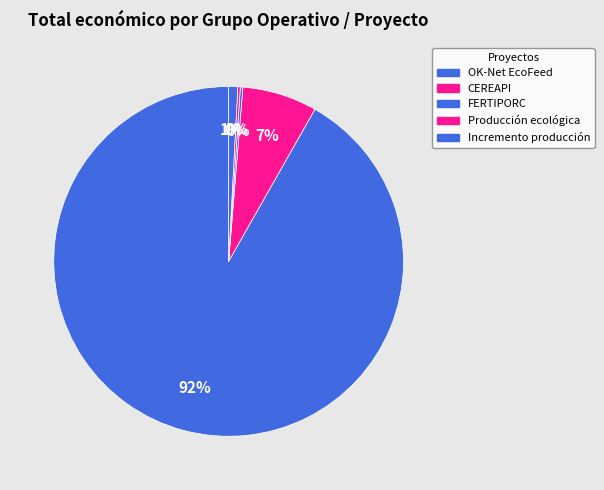

What is the smallest slice in the pie chart?

FERTIPORC